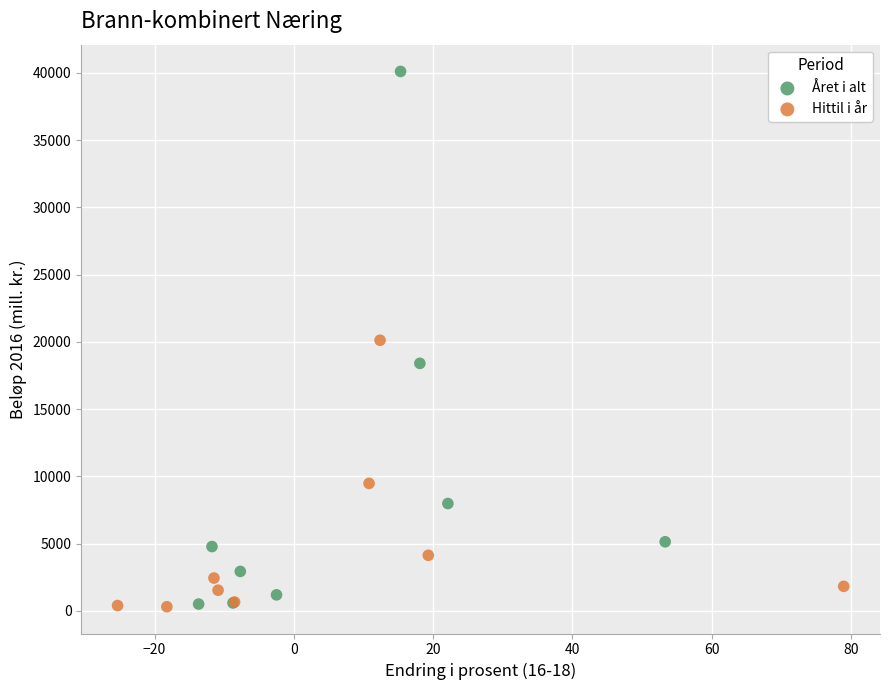

Which series has the widest spread of Y values?

Året i alt